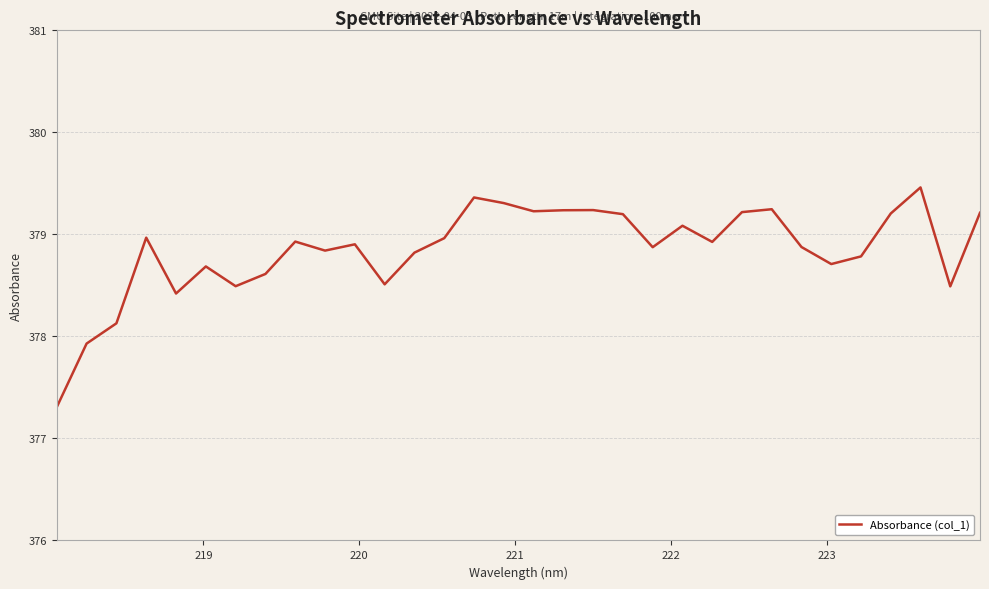

What is the minimum value shown in the chart?

377.3